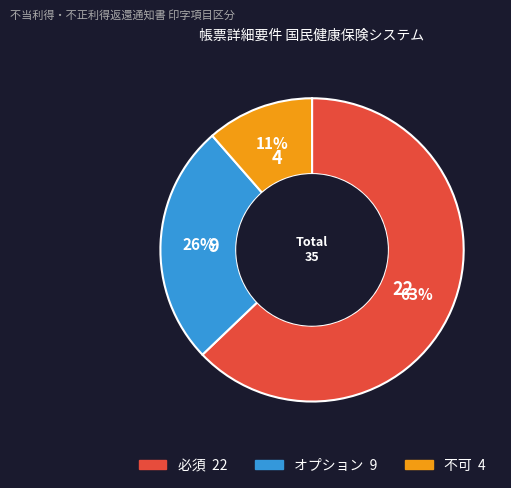

Which has a higher value, オプション or 不可?

オプション